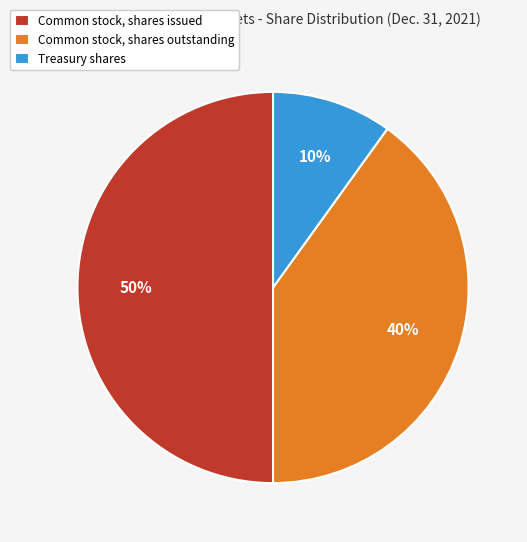

Which has a higher value, Common stock, shares outstanding or Treasury shares?

Common stock, shares outstanding